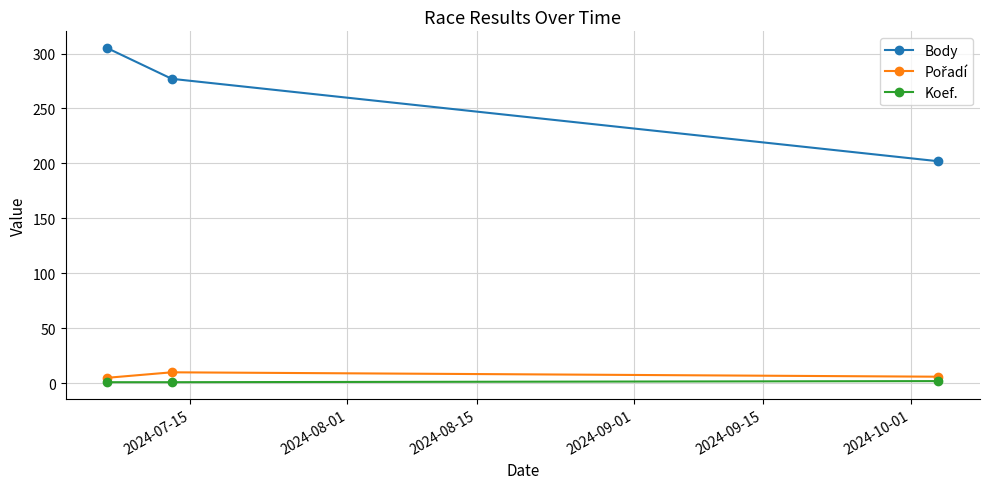

What is the maximum value shown in the chart?

305